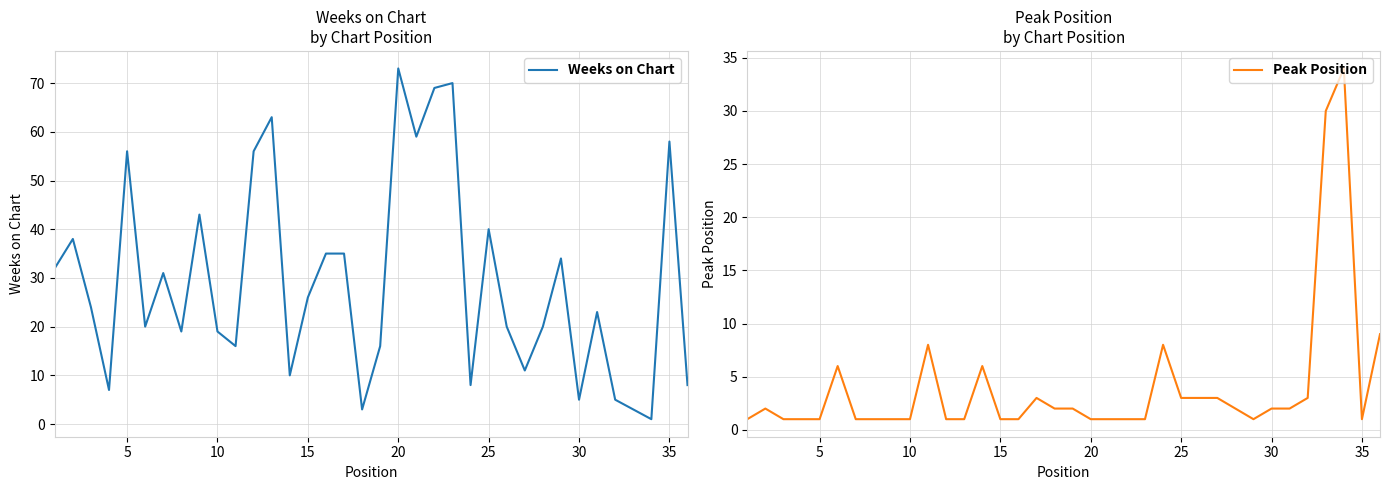

What is the difference between the maximum and minimum values in the Weeks on Chart series?

72